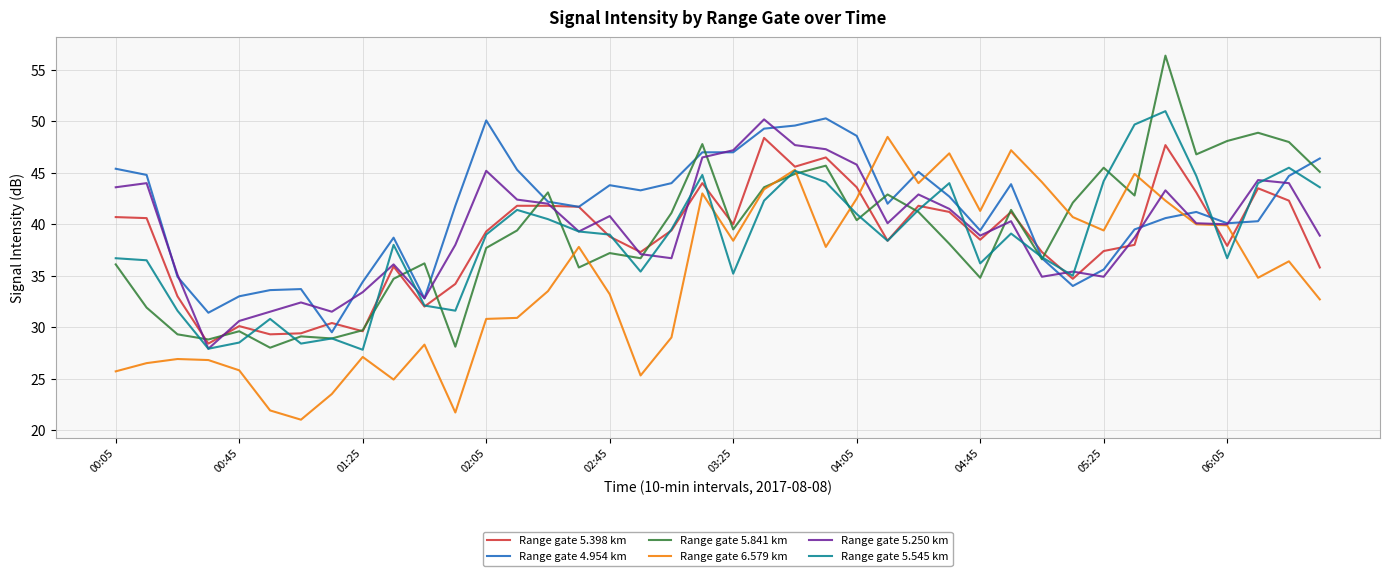

Which series has the largest total across all categories?

Range gate 4.954 km